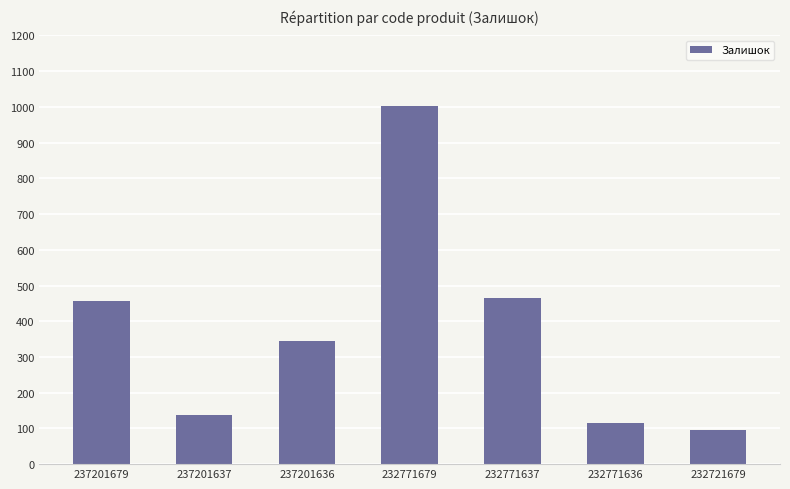

Is it true that the value at 237201636 is 344?

True